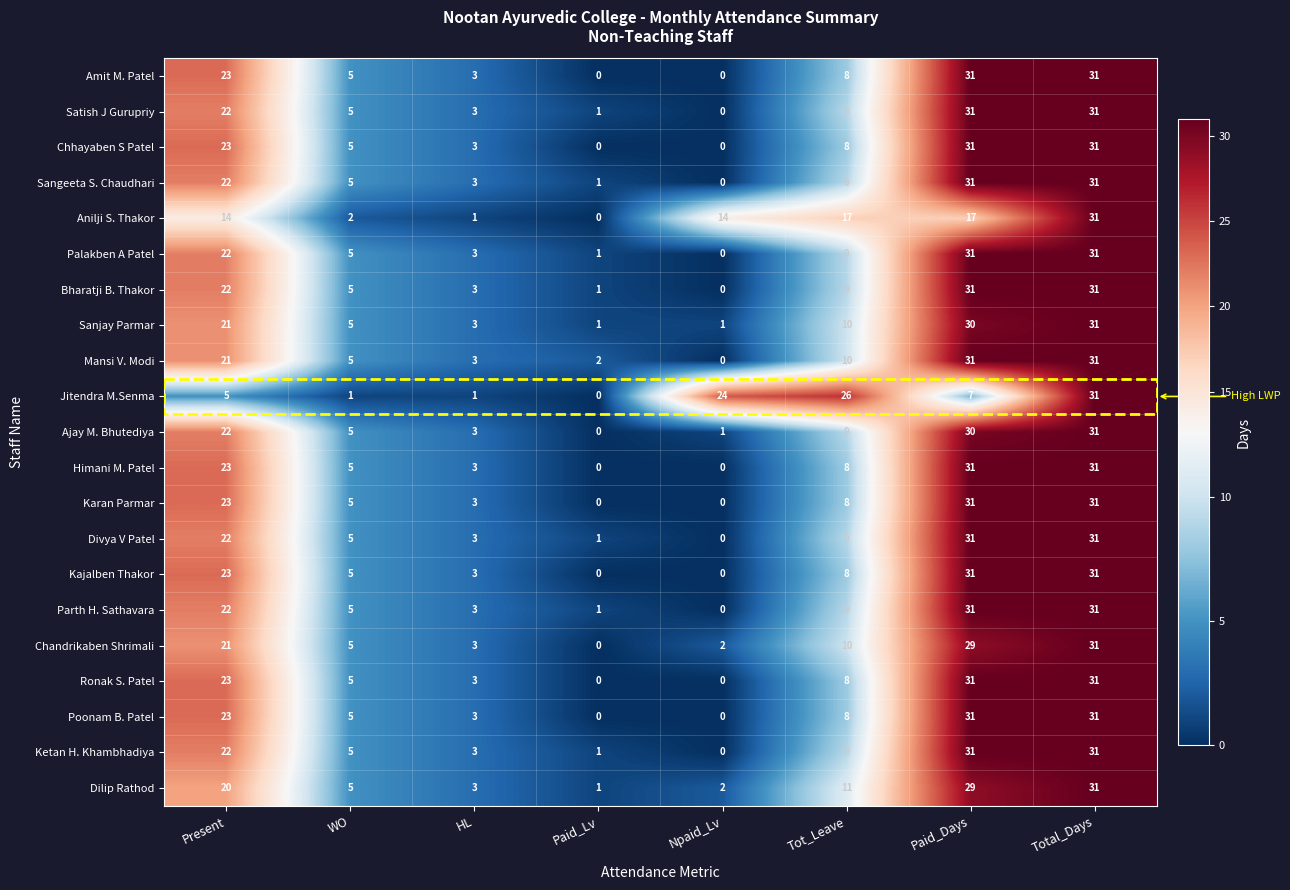

What is the difference between the Amit M. Patel values at Npaid_Lv and WO?

5